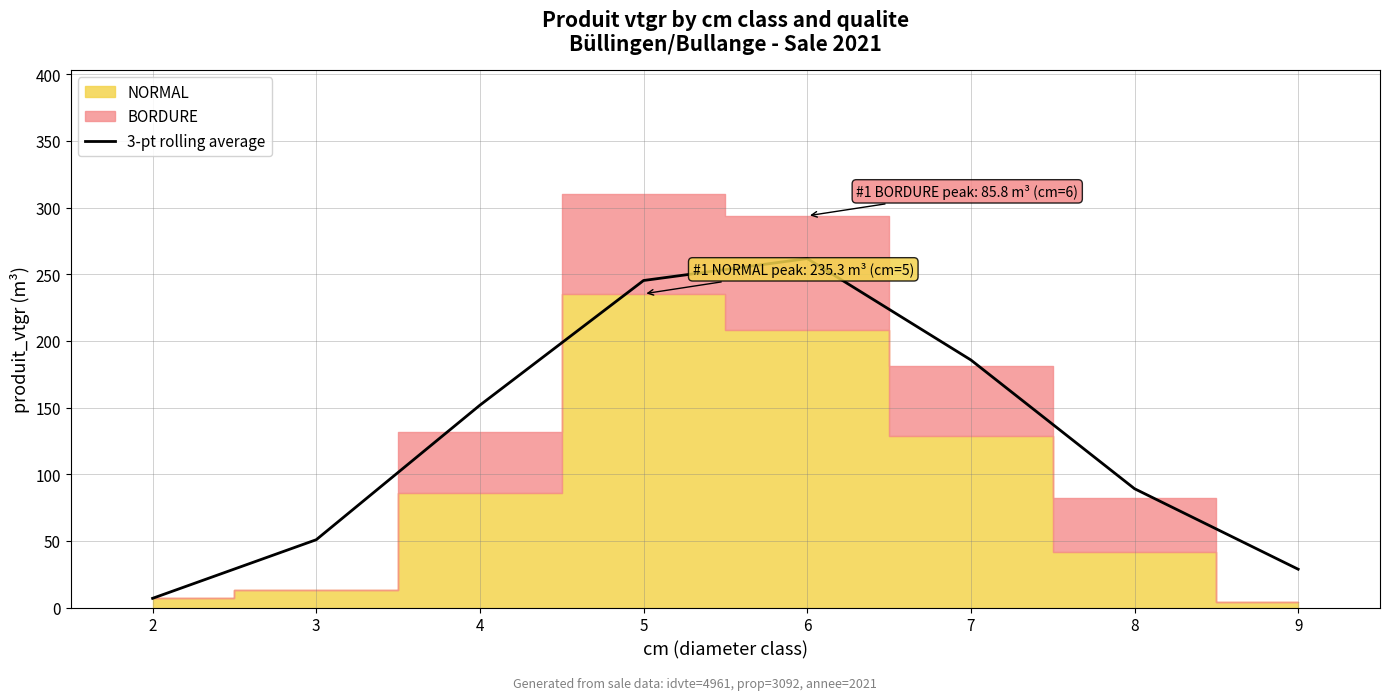

What is the difference between the maximum and minimum values?

254.8